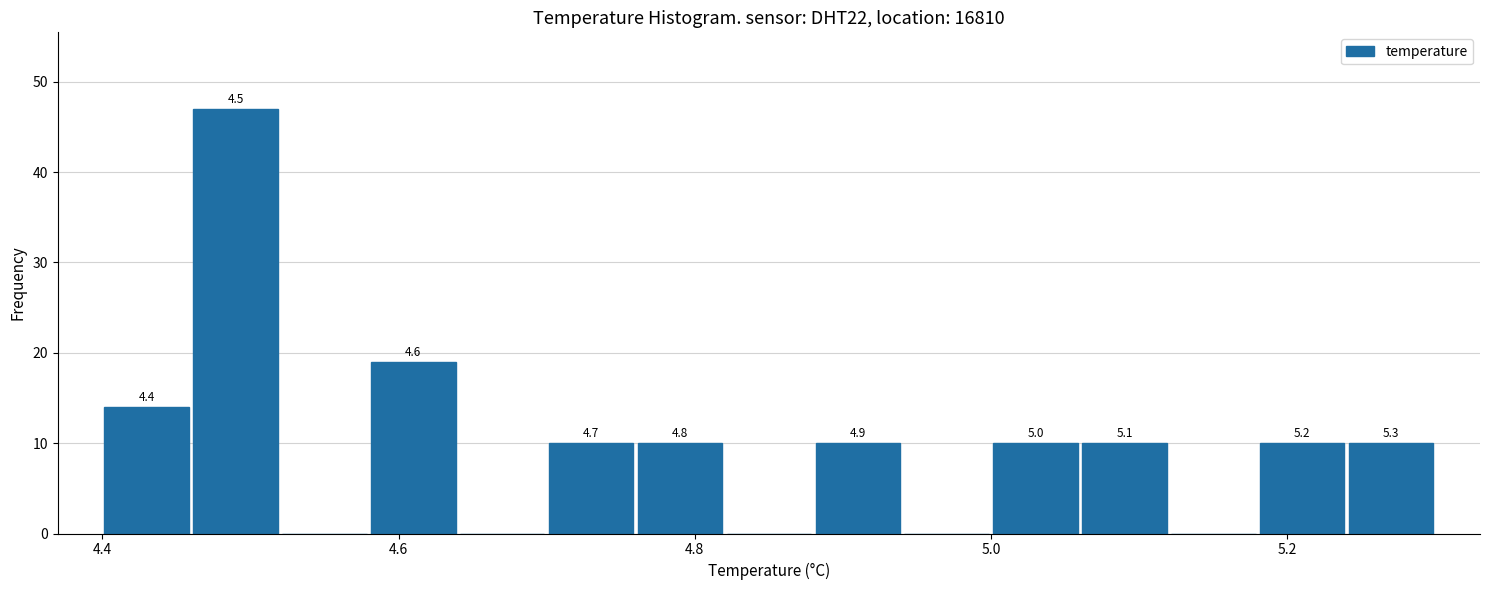

Read against the x-axis, roughly where is the centre of the tallest bar?

4.50